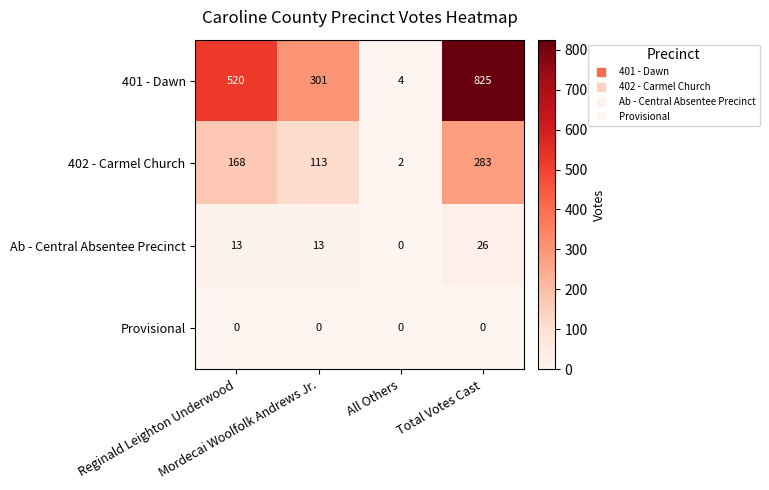

What is the sum of all Ab - Central Absentee Precinct values?

52